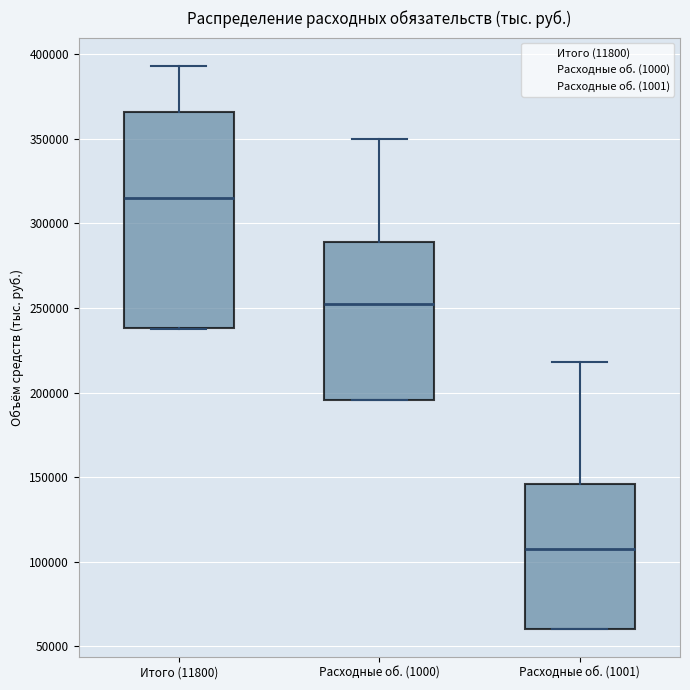

Which box's median line is the highest?

Итого (11800)